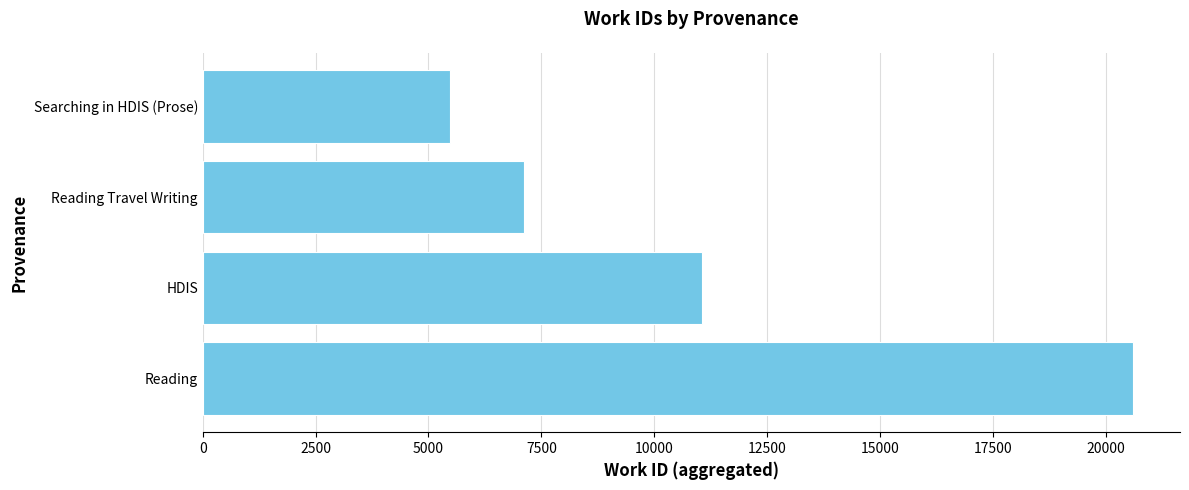

Rank the categories by value from highest to lowest.

Reading, HDIS, Reading Travel Writing, Searching in HDIS (Prose)